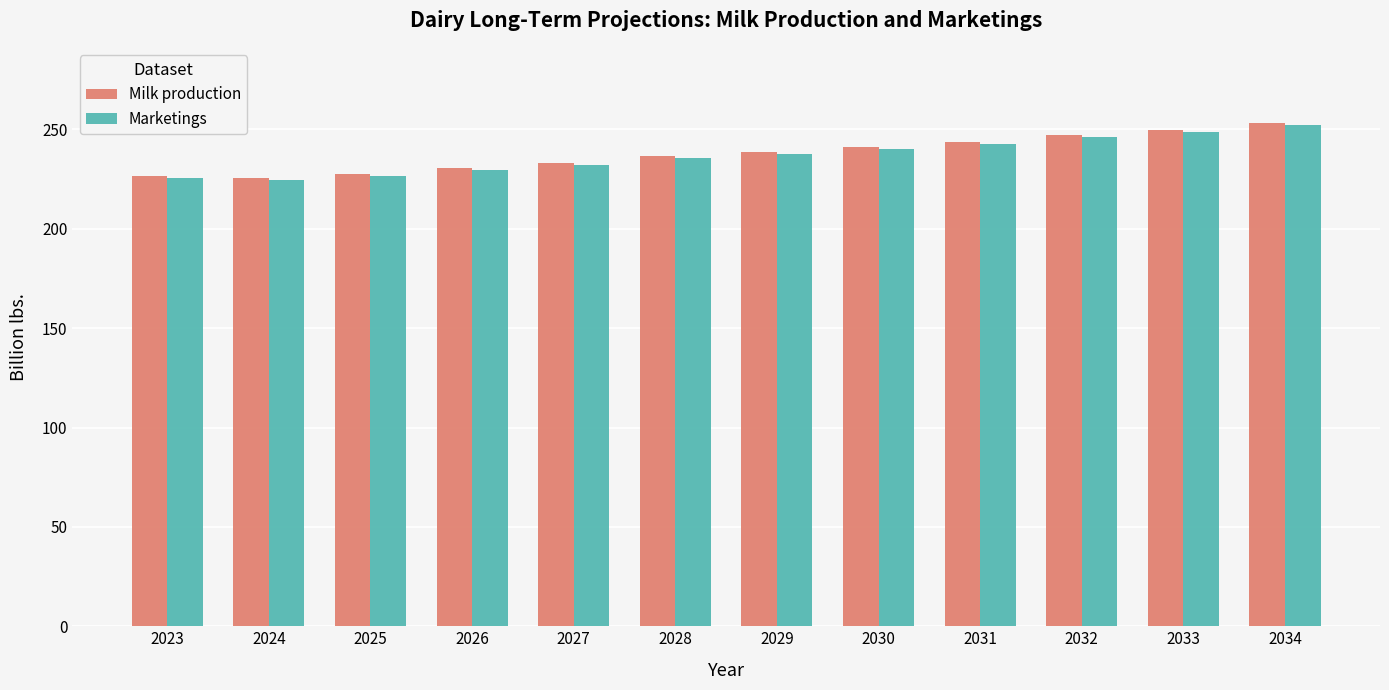

What is the sum of the Milk production values at 2034 and 2027?

486.5